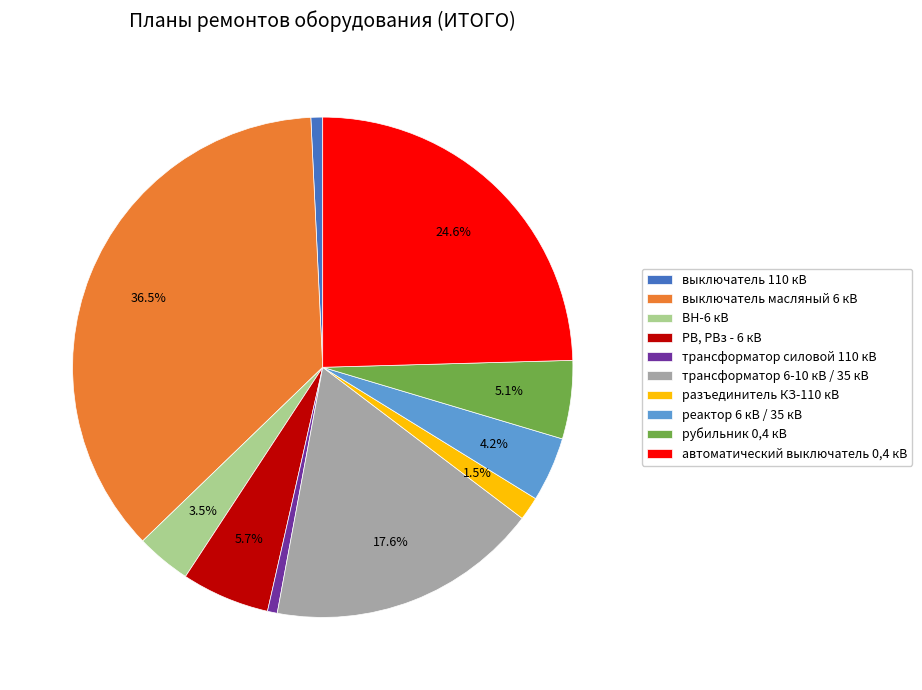

Combined, do автоматический выключатель 0,4 кВ and ВН-6 кВ account for over 50%?

No